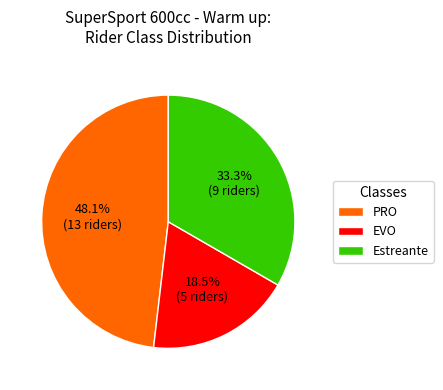

Is it true that PRO is 63% of the pie?

False